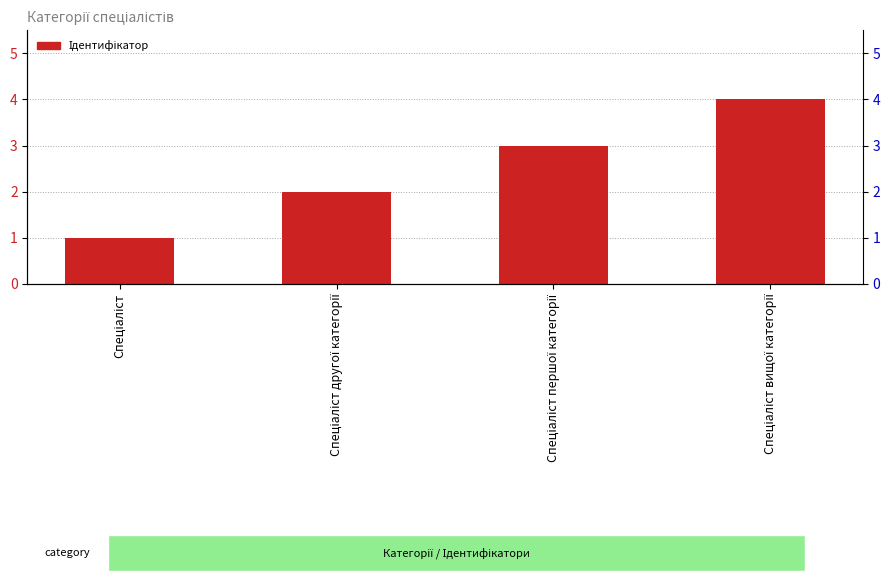

What is the greatest value displayed?

4